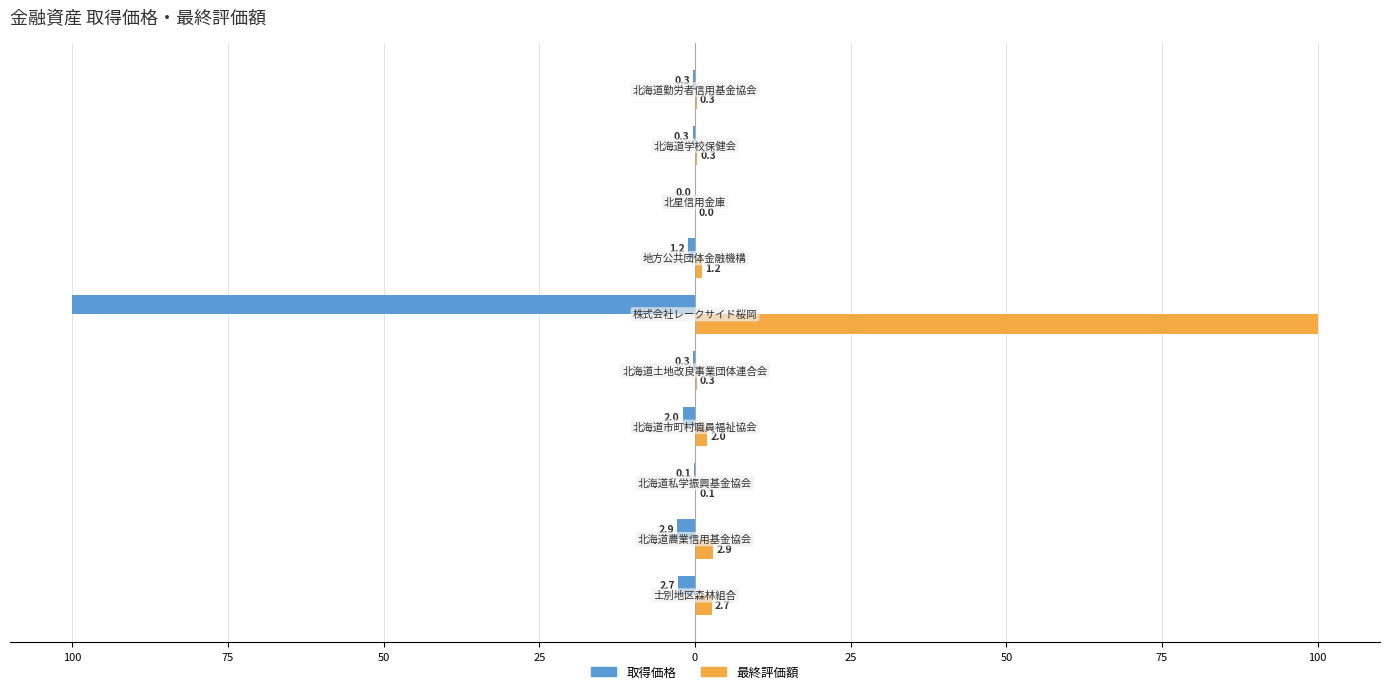

What is the label of the 1st bar from the left?

100